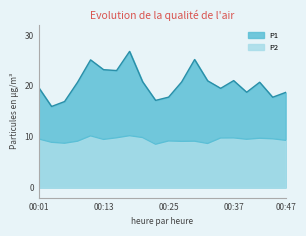

What is the difference between the P1 values at 00:15 and 00:18?

3.8